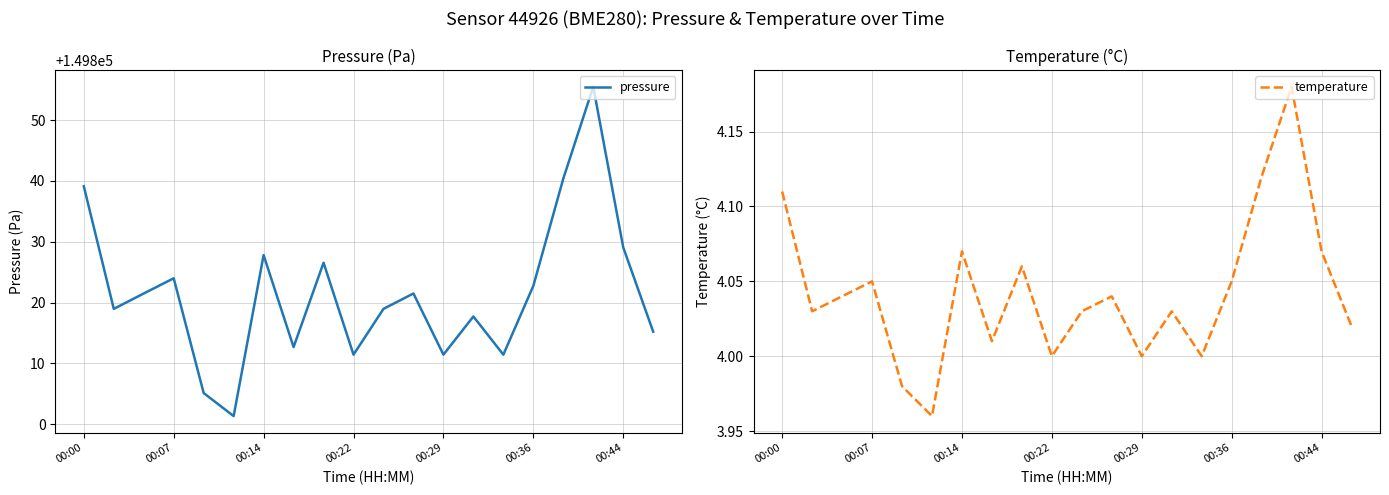

True or false: pressure and temperature cross at least once.

False